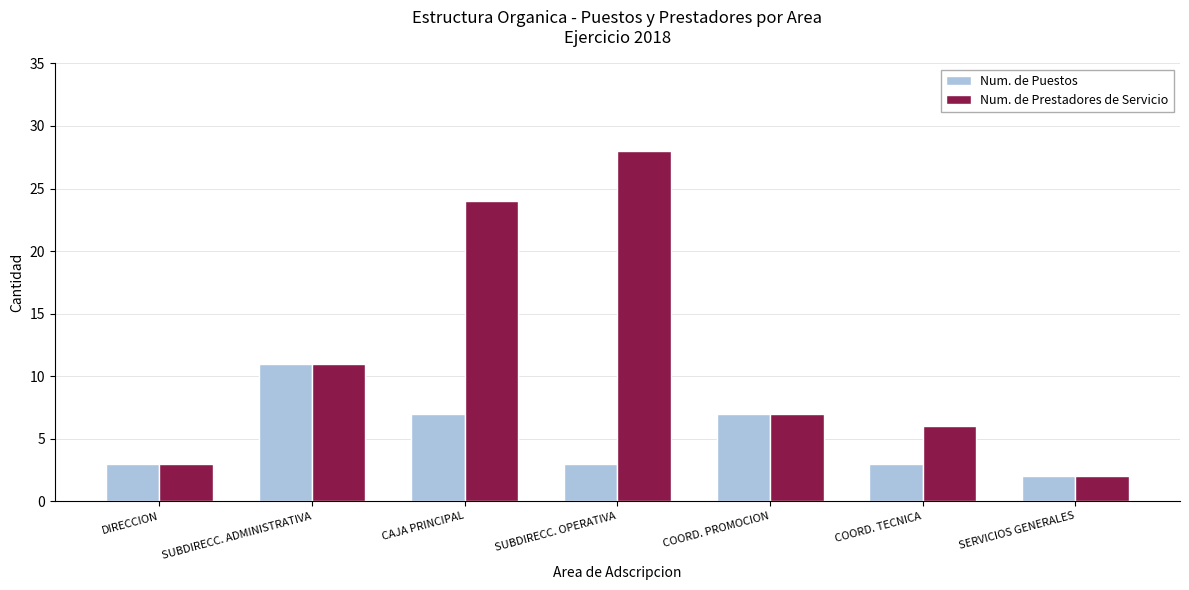

Rank the categories by Num. de Prestadores de Servicio value from lowest to highest.

SERVICIOS GENERALES, DIRECCION, COORD. TECNICA, COORD. PROMOCION, SUBDIRECC. ADMINISTRATIVA, CAJA PRINCIPAL, SUBDIRECC. OPERATIVA